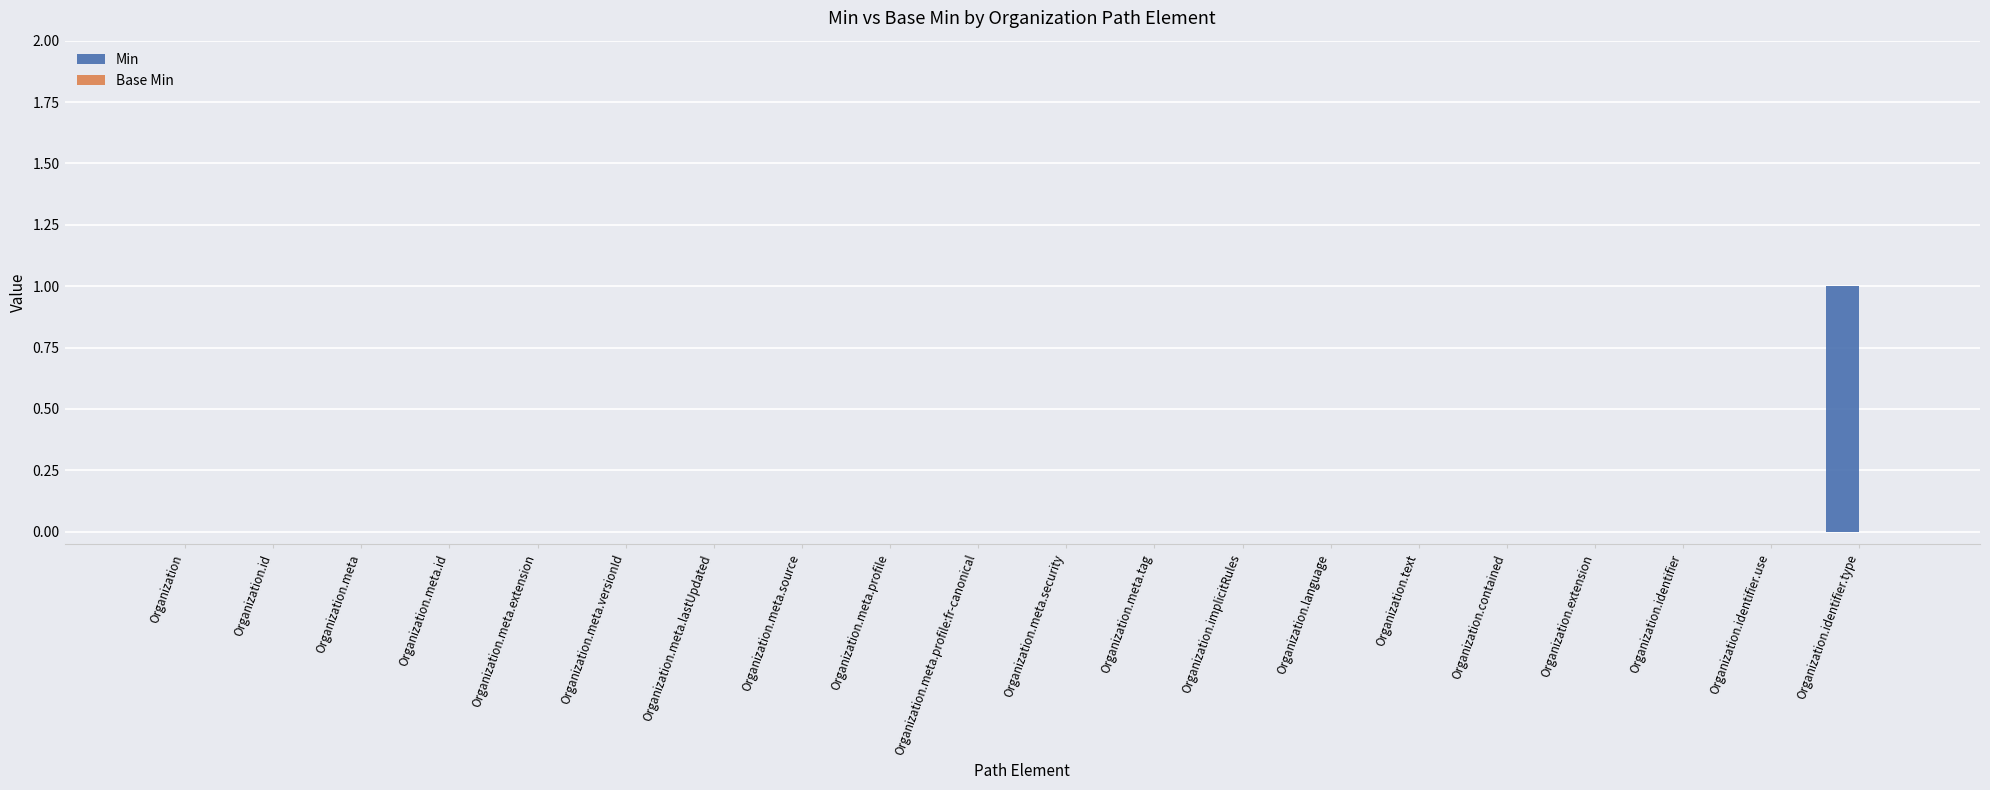

The value at Organization.extension is -1. True or false?

False